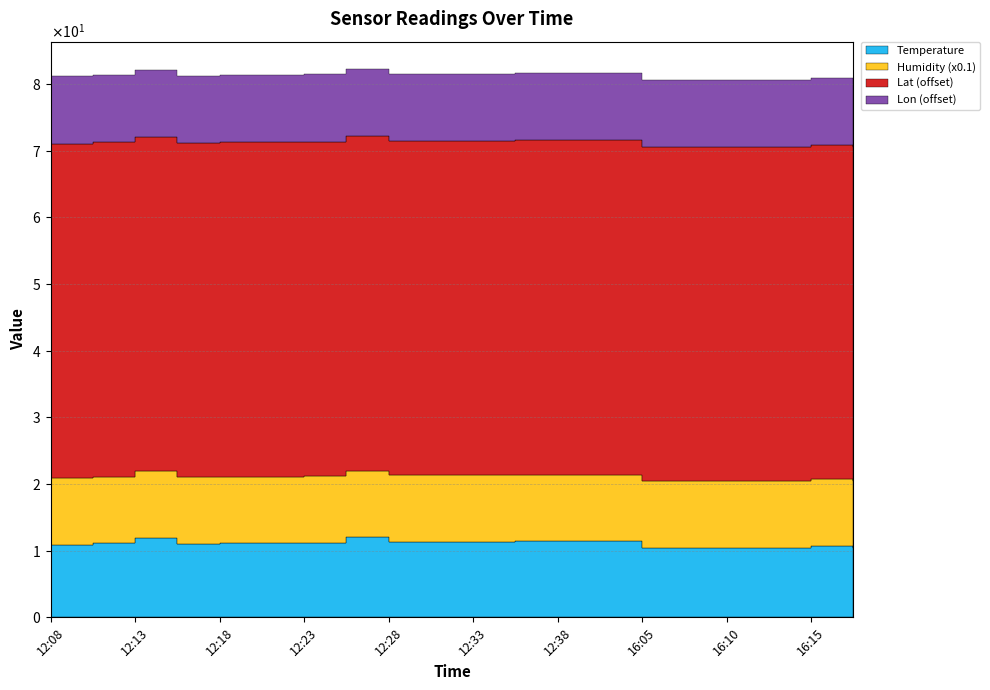

List the series in order of their peak value, highest first.

Lat (offset), Temperature, Lon (offset), Humidity (x0.1)